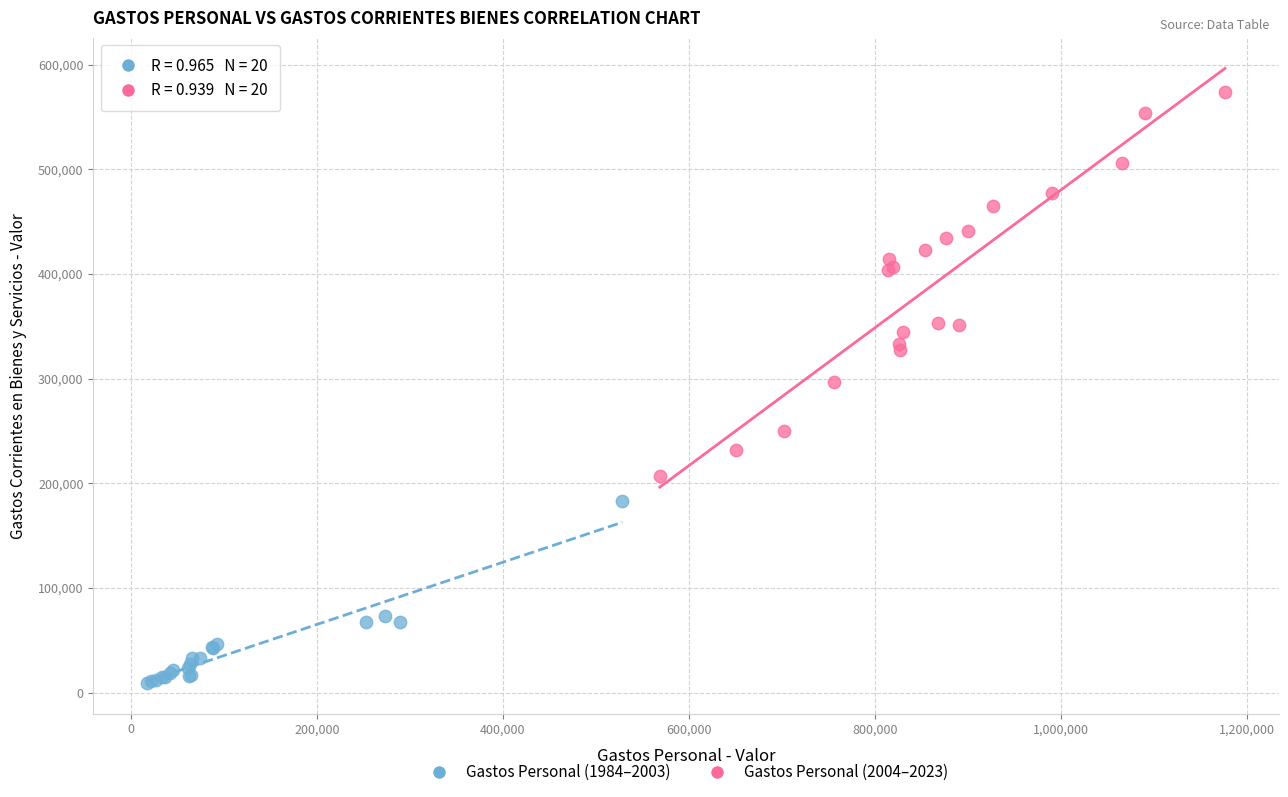

Which series has the widest spread of Y values?

Gastos Personal (2004–2023)